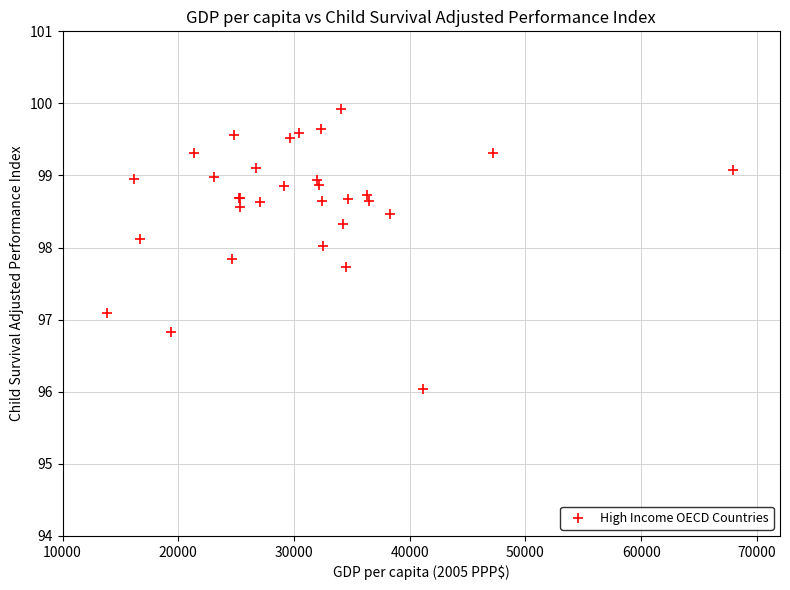

What Y value in the scatter plot is closest to 97?

97.1